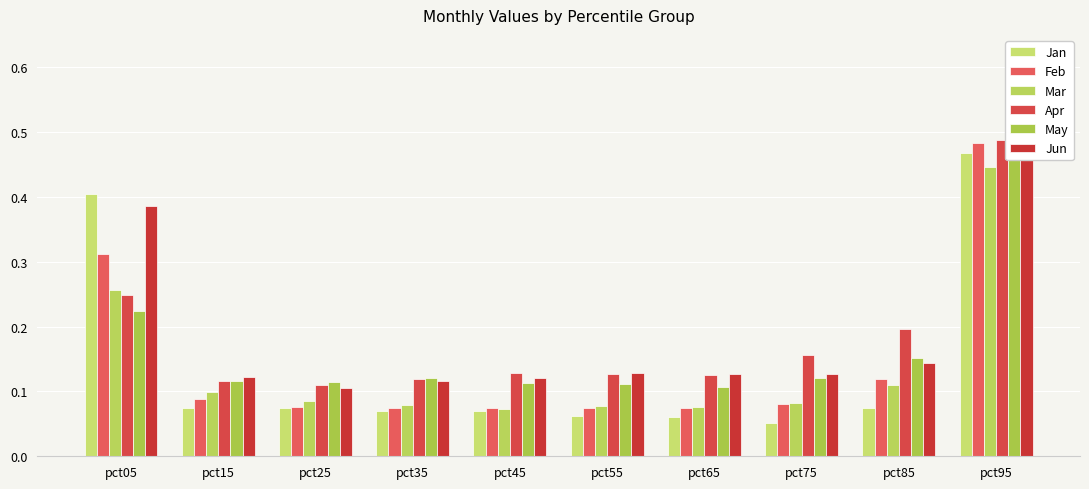

What is the value of the May bar at the 6th from the left?

0.1